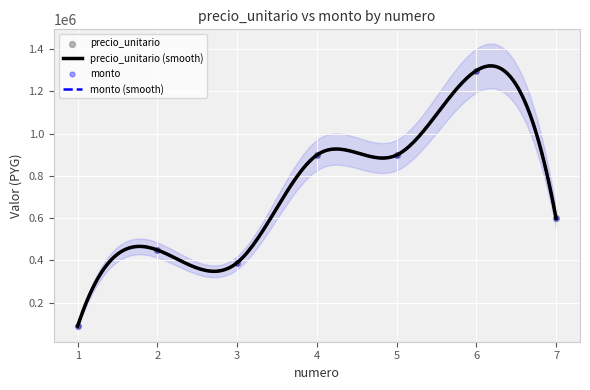

Which series reaches the maximum Y coordinate?

precio_unitario